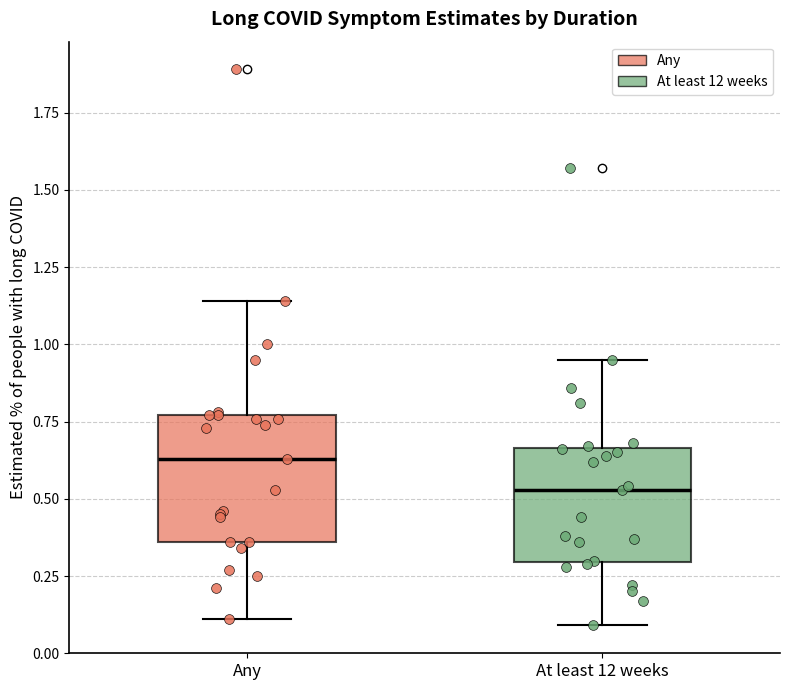

Reading left to right, read every box against the y-axis: the position of its median line, the range the box covers, and the ends of its whiskers. The values are not printed on the chart, so give them approximately, as read against the axis.

Any: median 0.65, box 0.35 to 0.75, whiskers 0.10 to 1.15
At least 12 weeks: median 0.55, box 0.30 to 0.65, whiskers 0.10 to 0.95